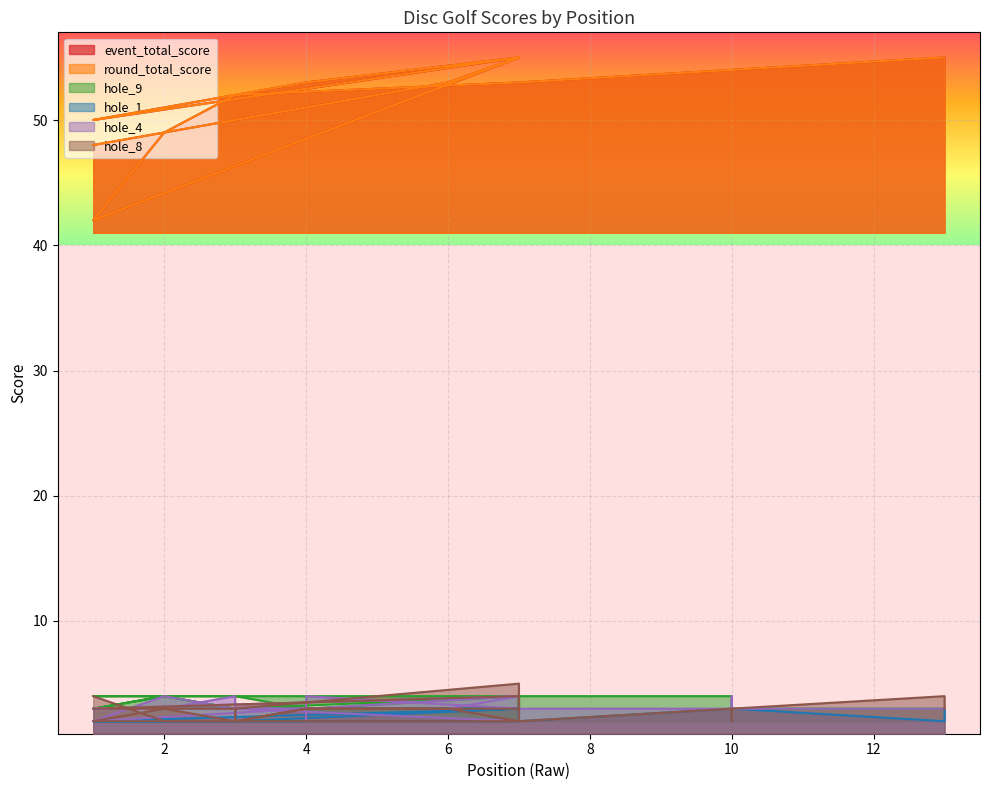

What are all the series names shown in the legend?

event_total_score, round_total_score, hole_9, hole_1, hole_4, hole_8